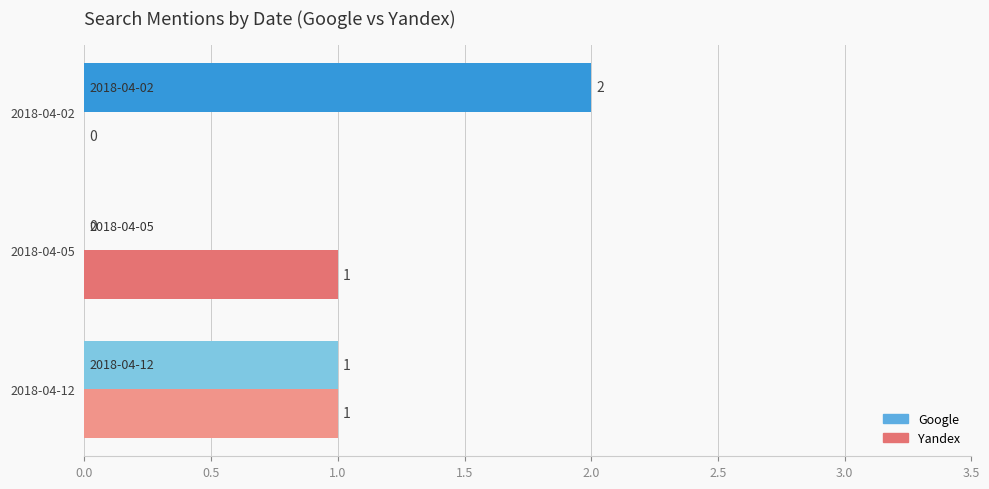

Count the Google values in the range 0 to 2.

3